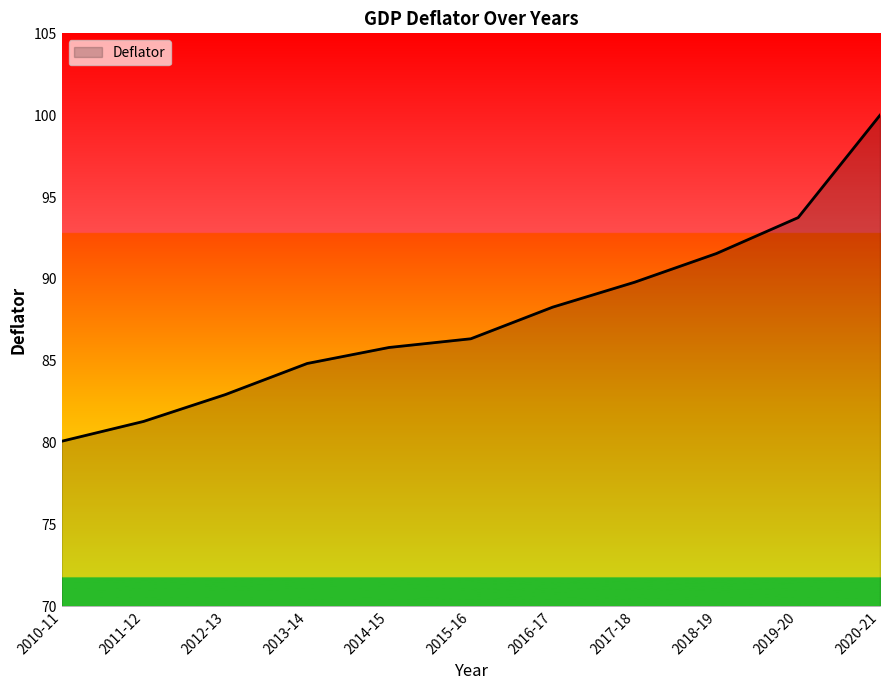

Where does the data first go above 86?

2015-16